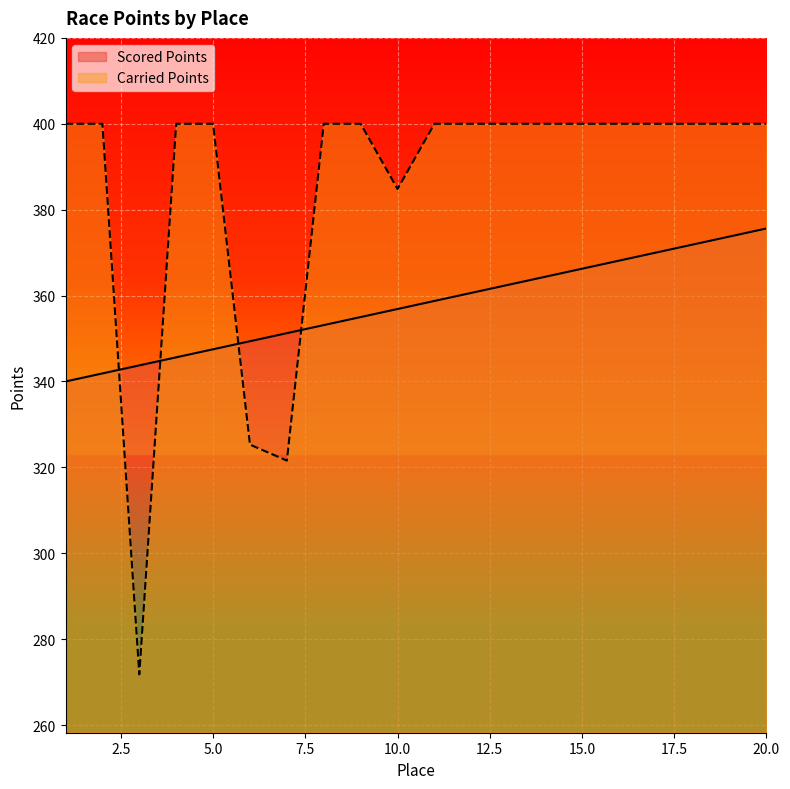

True or false: Scored Points has a value of 658.5 at 19.

False